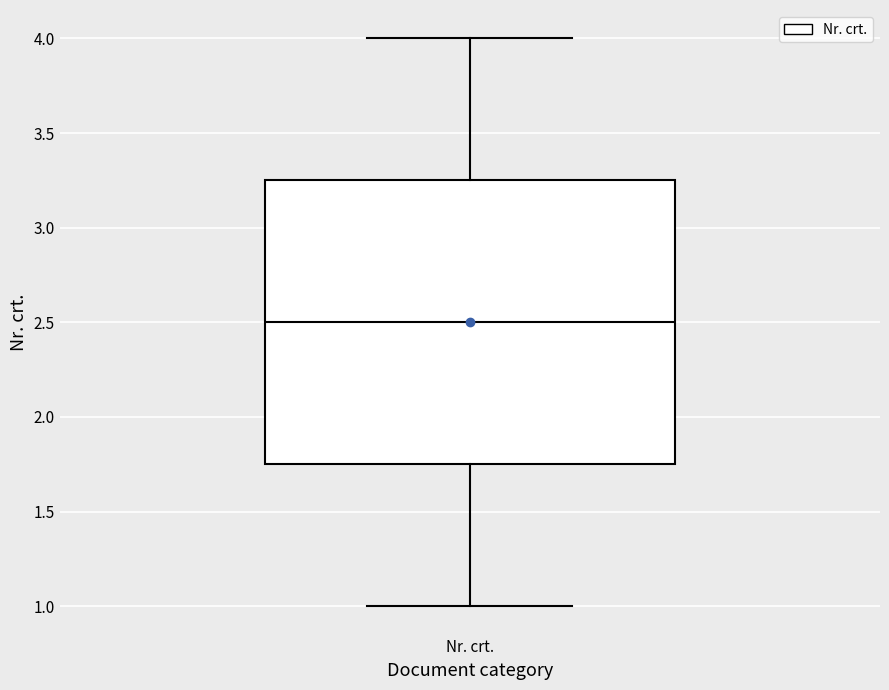

Where is the lower edge of the box for Nr. crt. on the y-axis? The values are not printed on the chart, so give them approximately, as read against the axis.

1.75